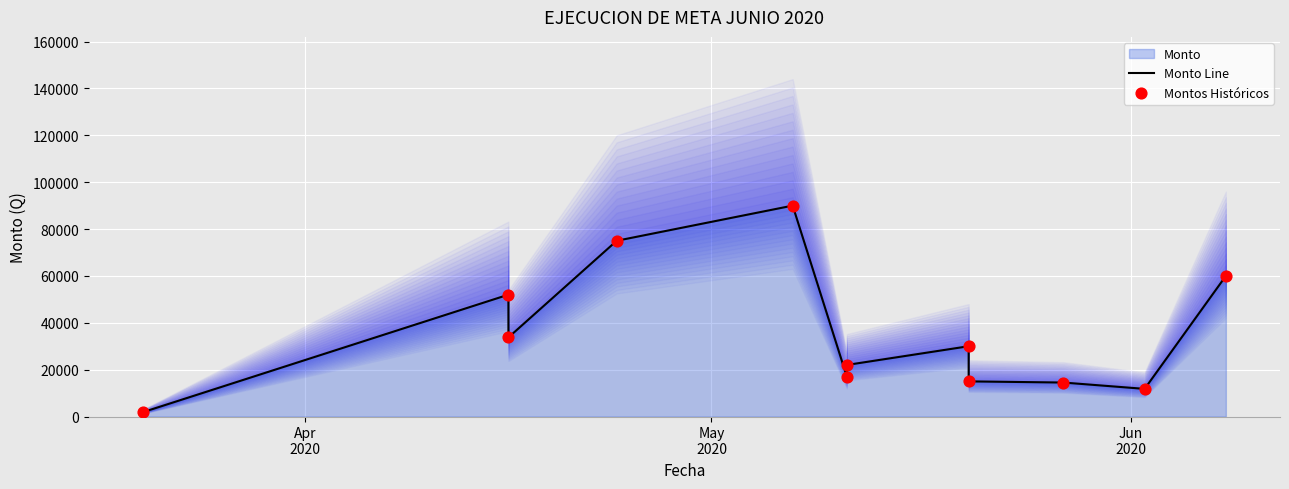

Which series has the largest total across all categories?

Monto Line